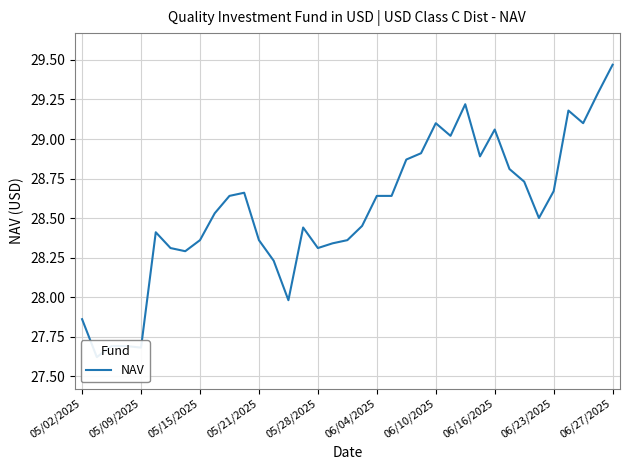

How many data points does each series have?

37